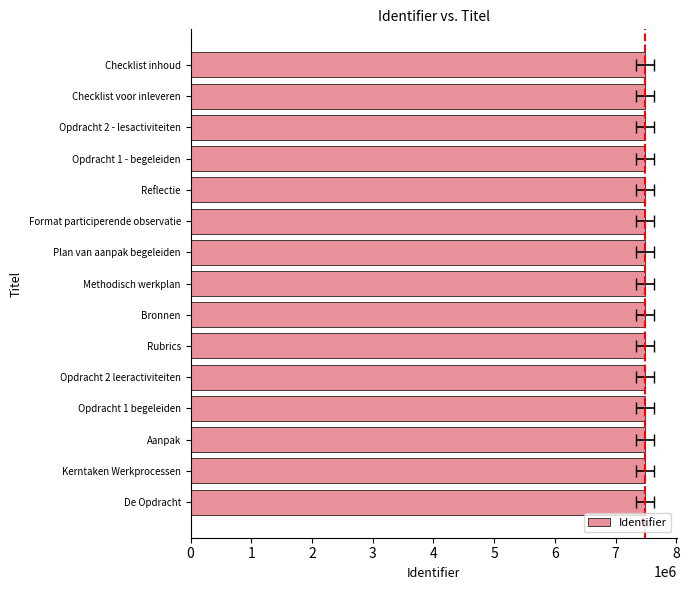

What is the greatest value displayed?

7481247